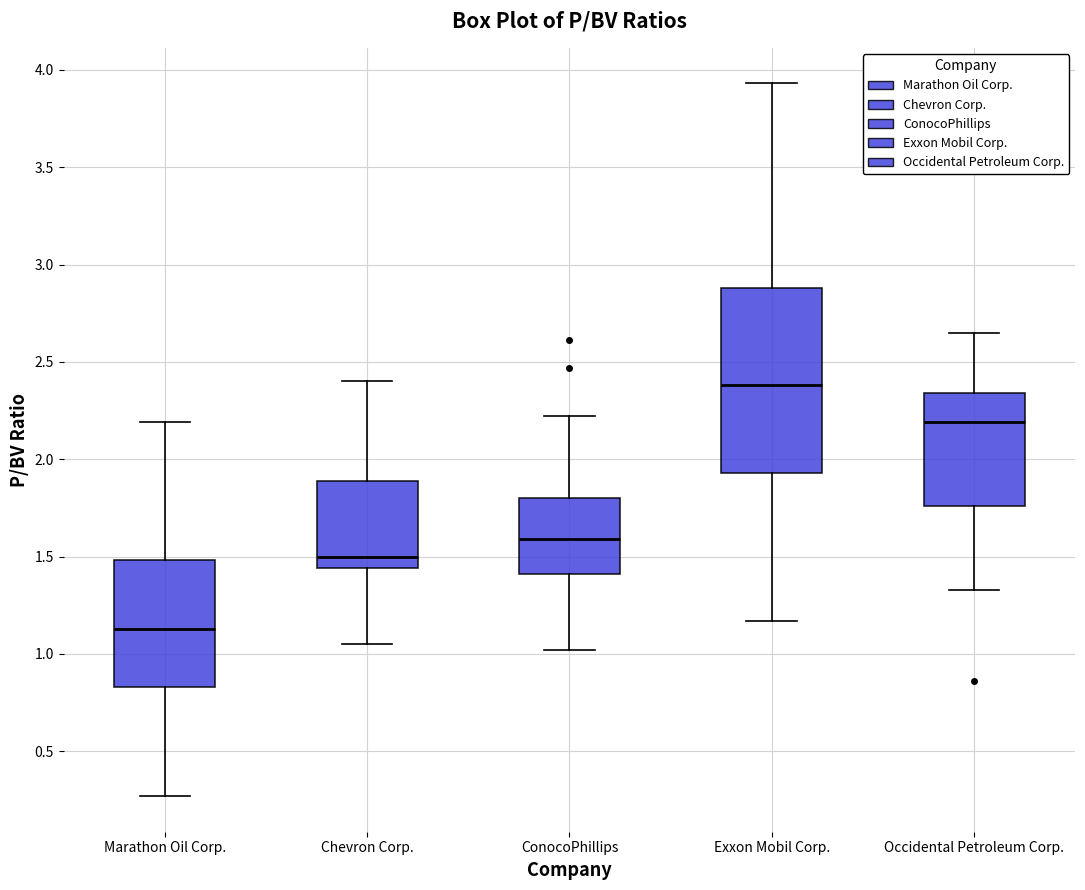

Which box is the tallest, from its lower edge to its upper edge?

Exxon Mobil Corp.